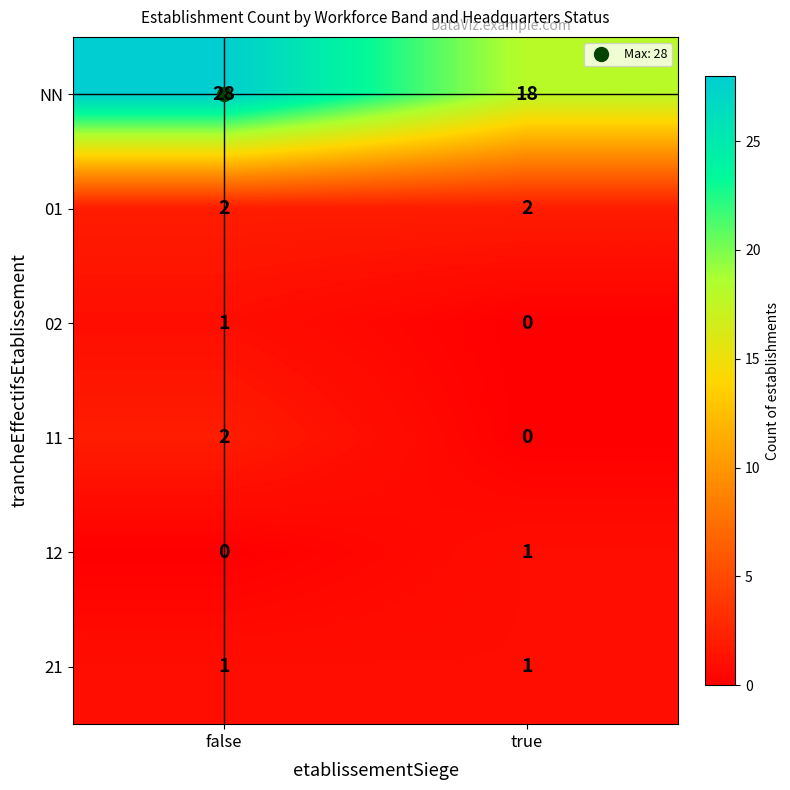

The 01 series shows 2 at false. True or false?

True